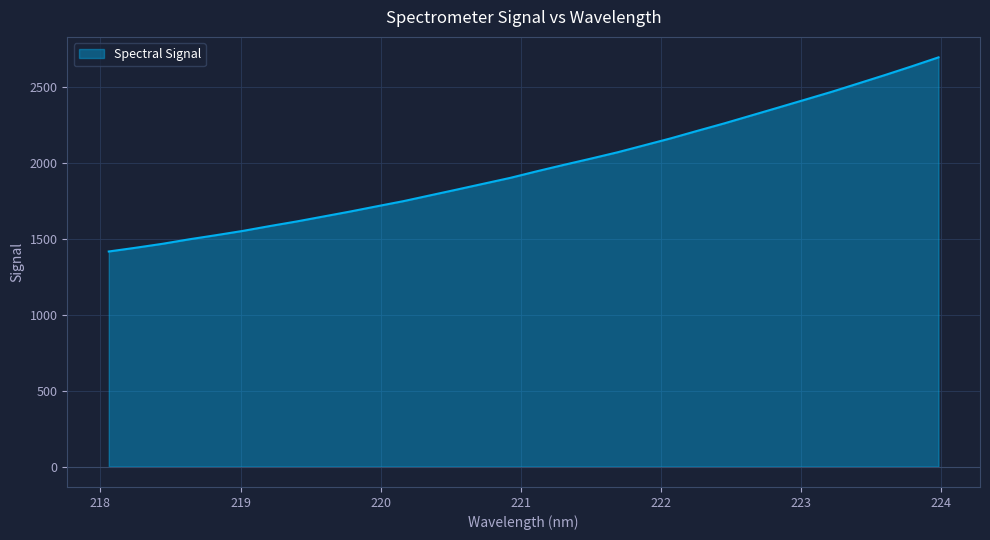

What is the difference between the maximum and minimum values?

1279.9